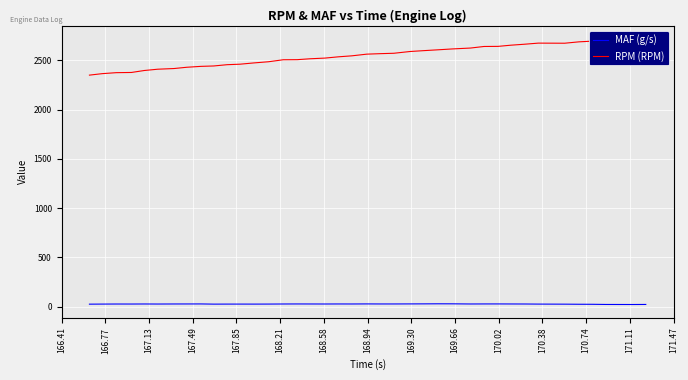

Which series has the largest total across all categories?

RPM (RPM)